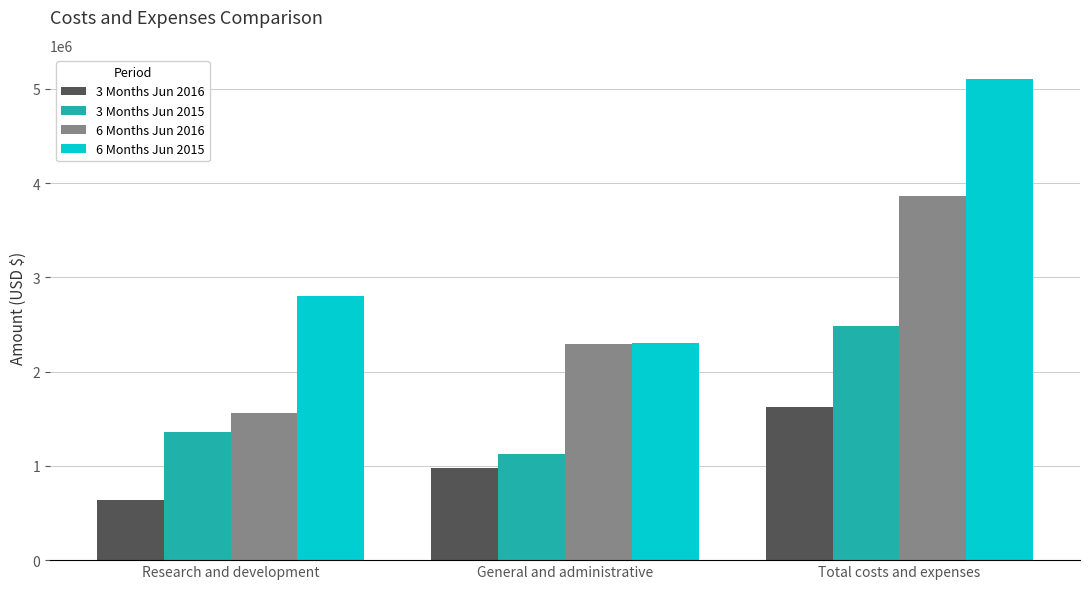

Rank the series by their average value, from highest to lowest.

6 Months Jun 2015, 6 Months Jun 2016, 3 Months Jun 2015, 3 Months Jun 2016